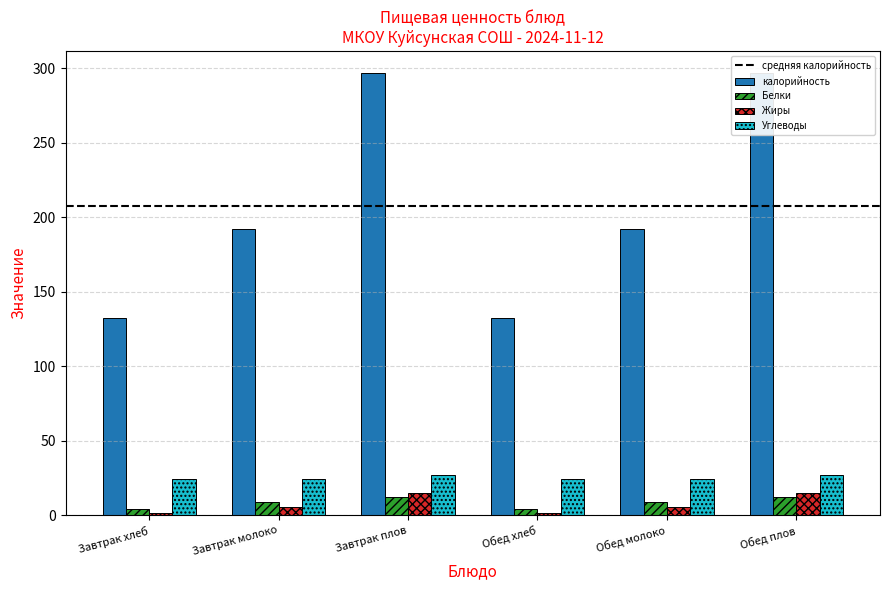

What is the greatest value displayed?

296.8